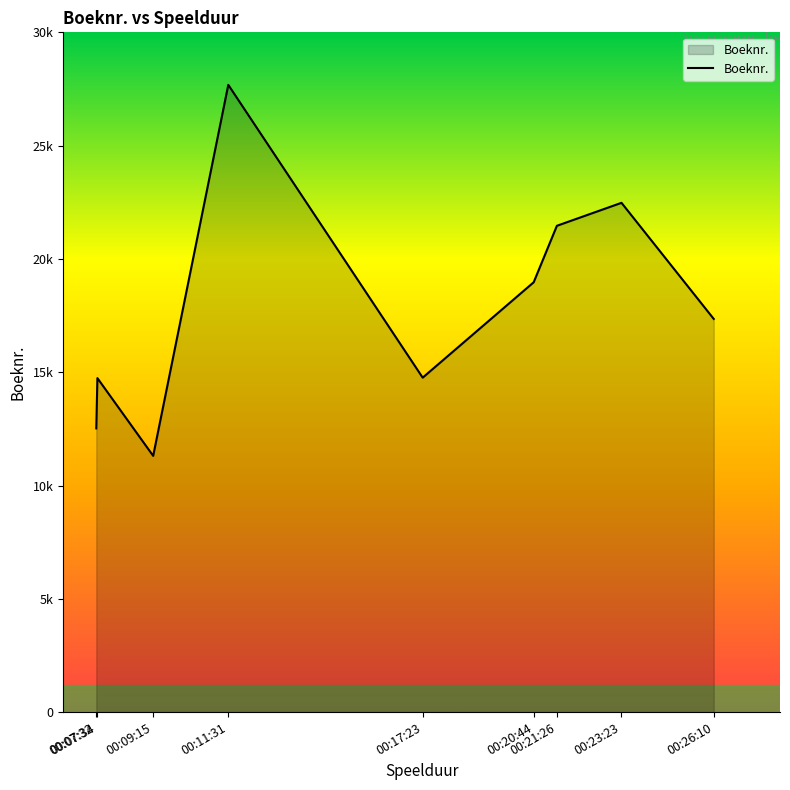

Rank the categories by value from highest to lowest.

00:11:31, 00:23:23, 00:21:26, 00:20:44, 00:26:10, 00:17:23, 00:07:34, 00:07:32, 00:09:15